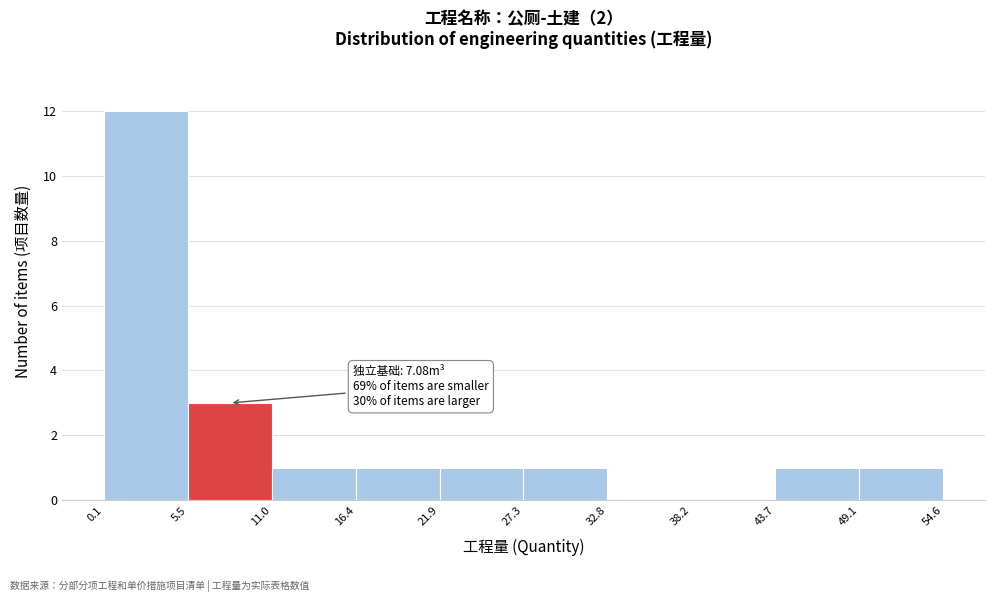

Which range on the x-axis has the tallest bar?

0.1 to 5.5